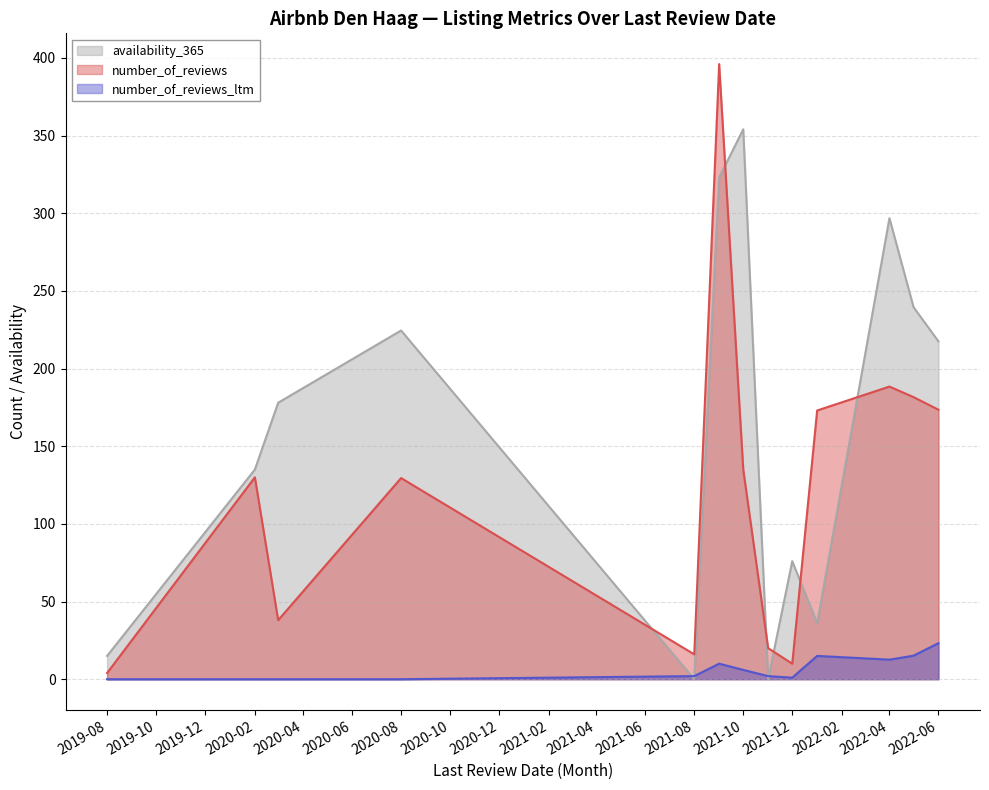

What is the difference between the second highest and second lowest values in the number_of_reviews series?

178.4